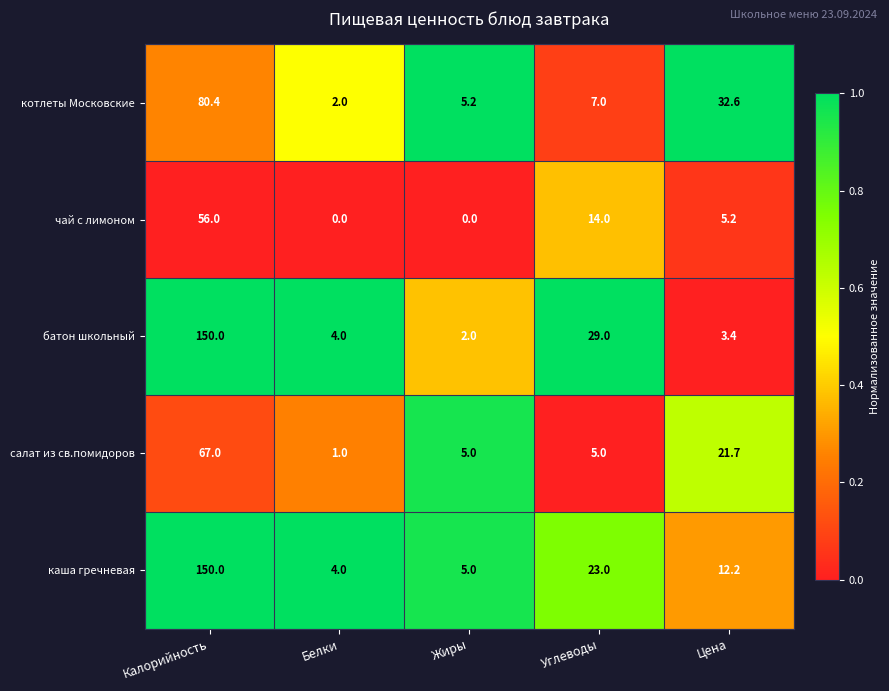

Rank the categories by батон школьный value from highest to lowest.

Калорийность, Углеводы, Белки, Цена, Жиры